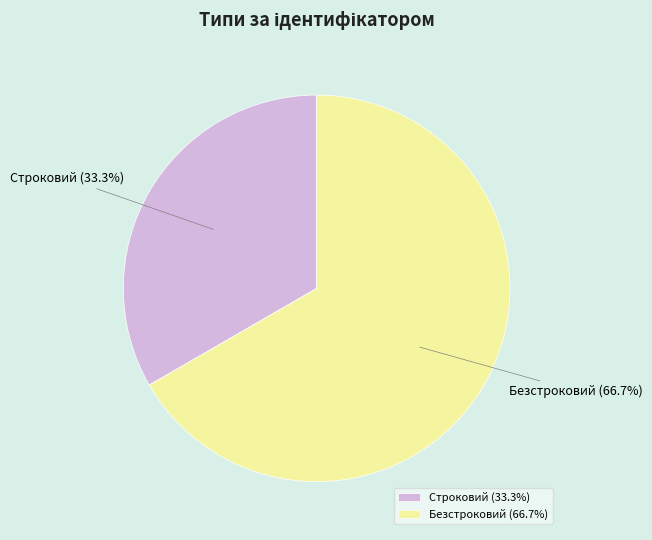

Is it true that Строковий is 23% of the pie?

False